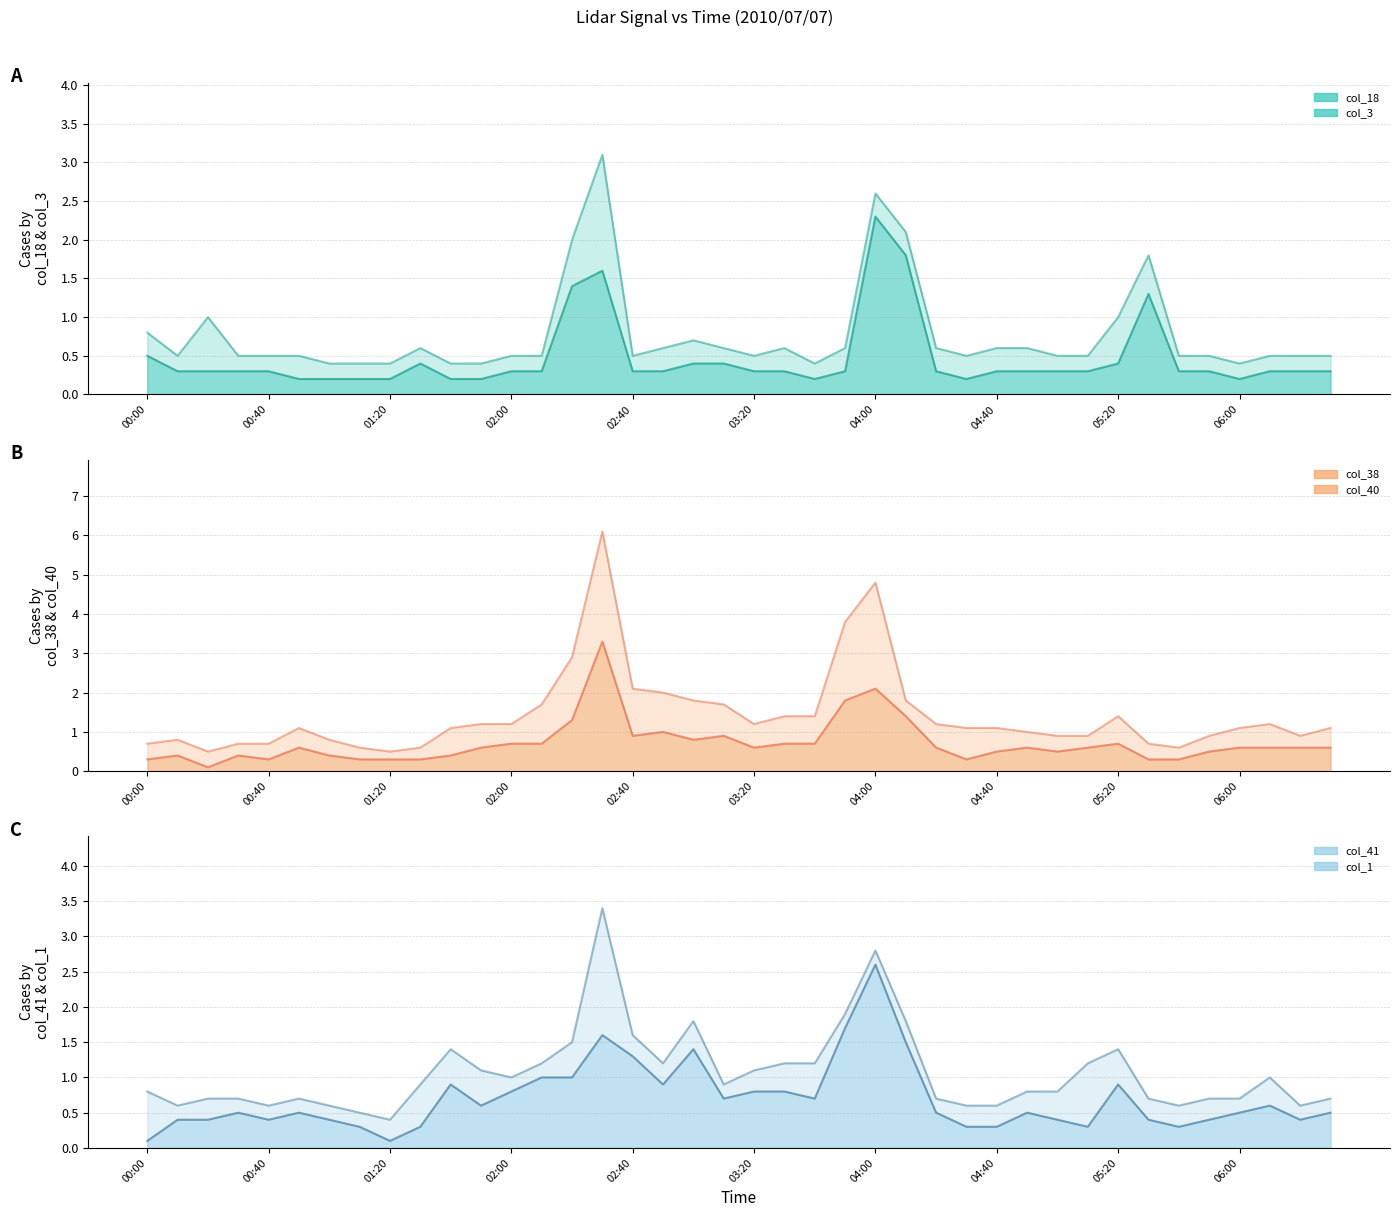

True or false: col_38 has more than 1 points higher than both neighbors.

True